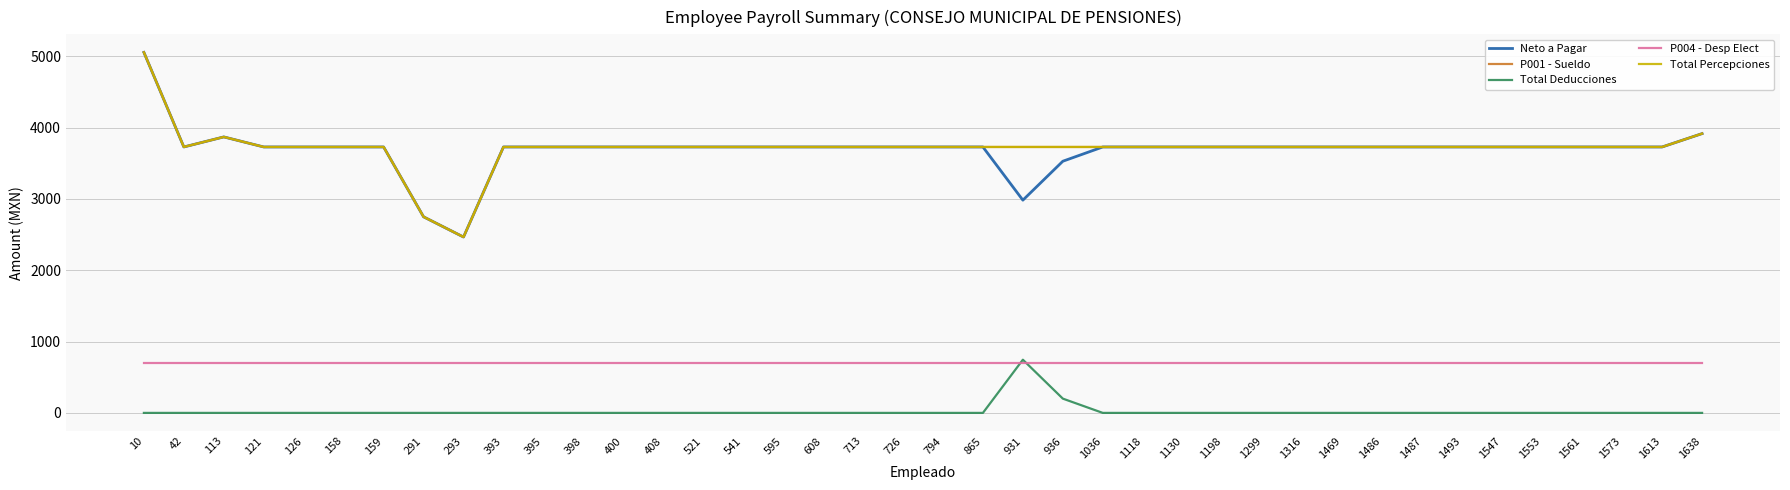

Where is Total Percepciones nearest to the value 3760?

42